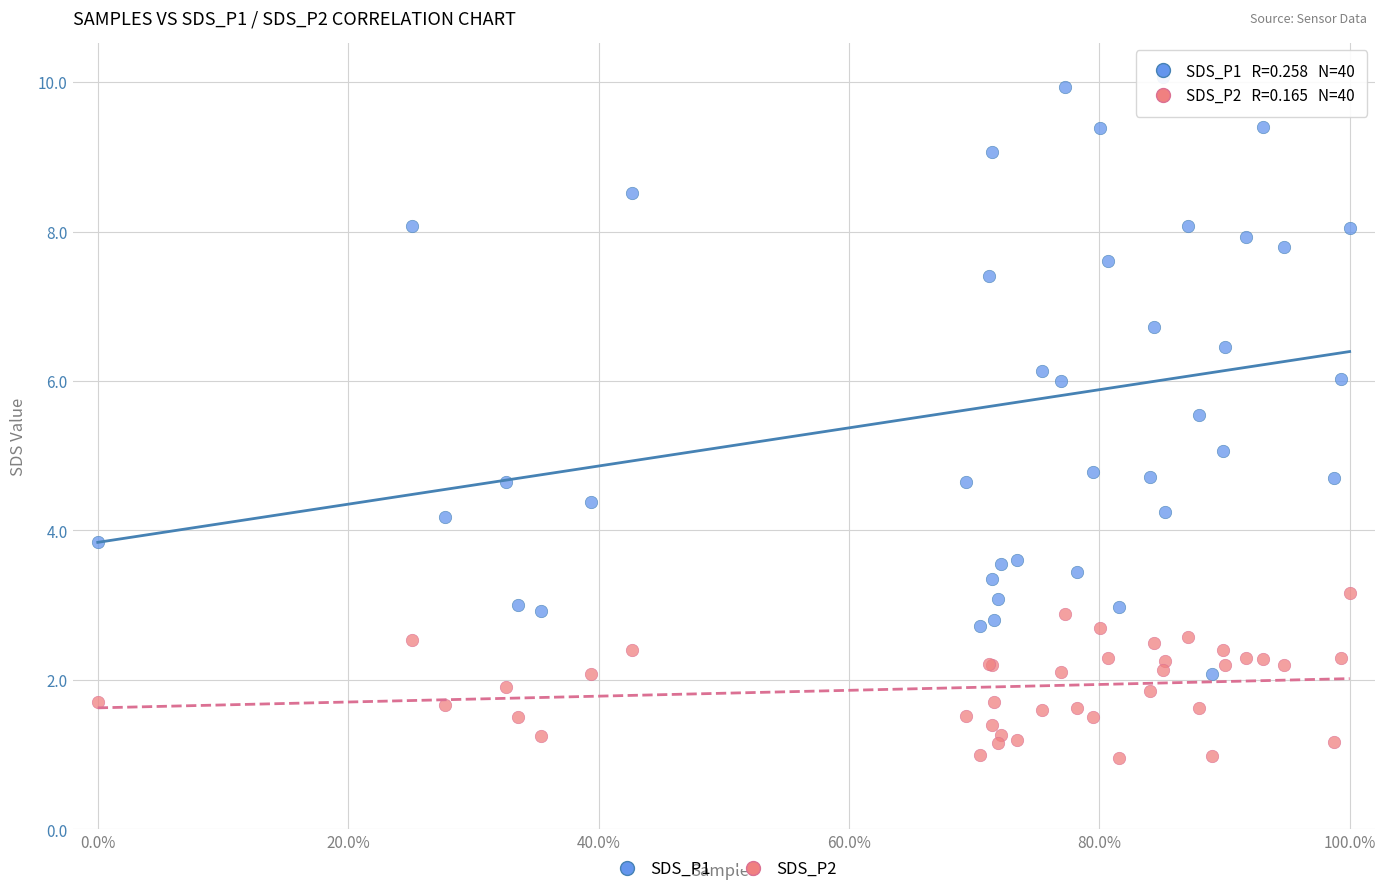

Which series contains the highest Y value?

SDS_P1